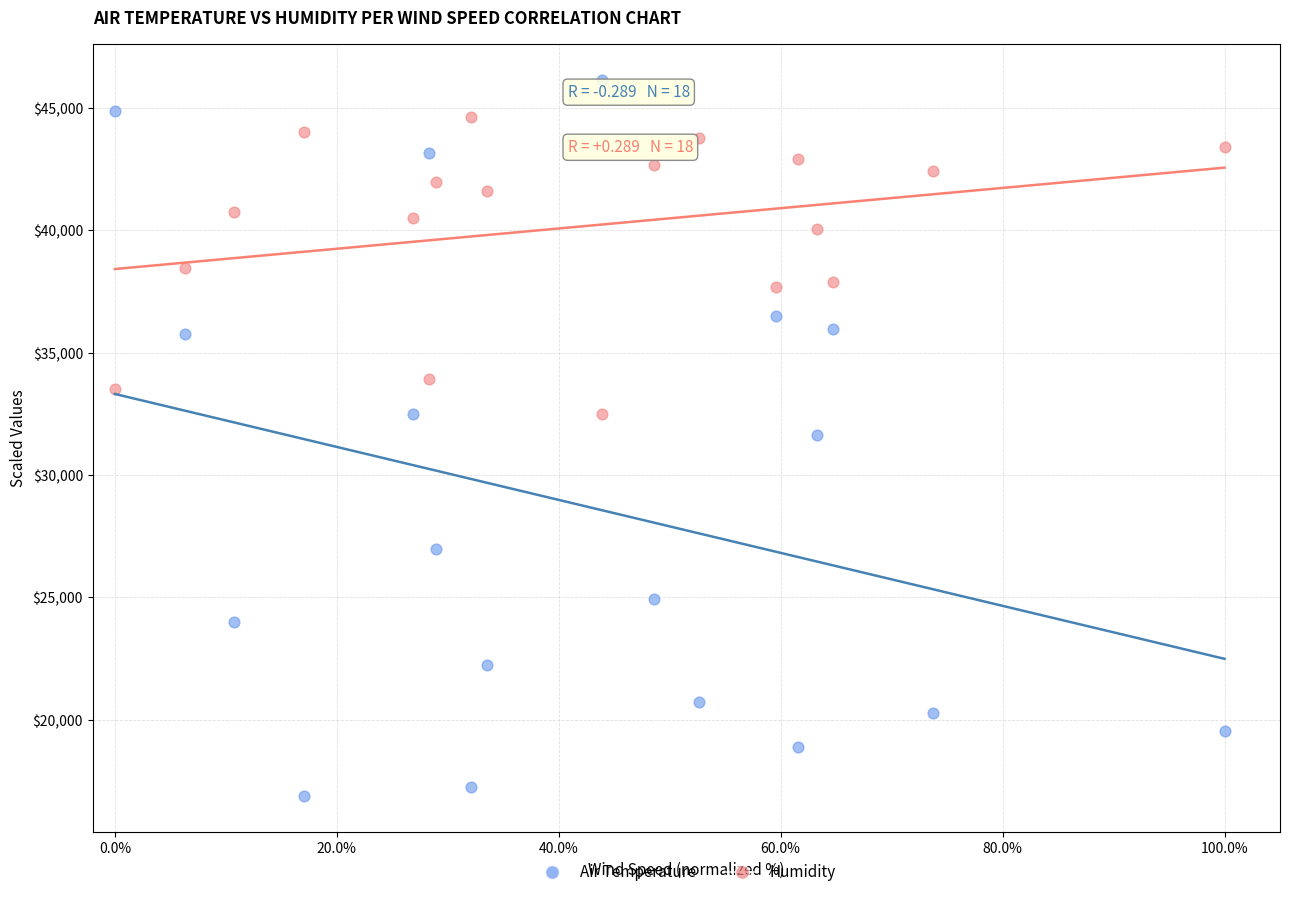

Which series contains the lowest Y value?

Air Temperature